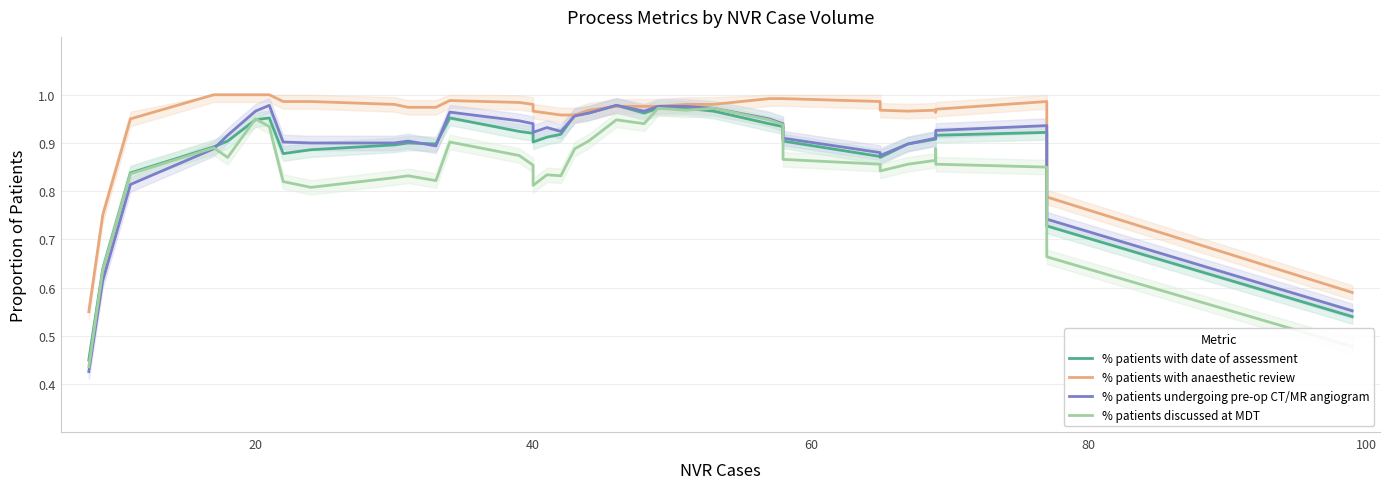

How many lines are shown in the chart?

4